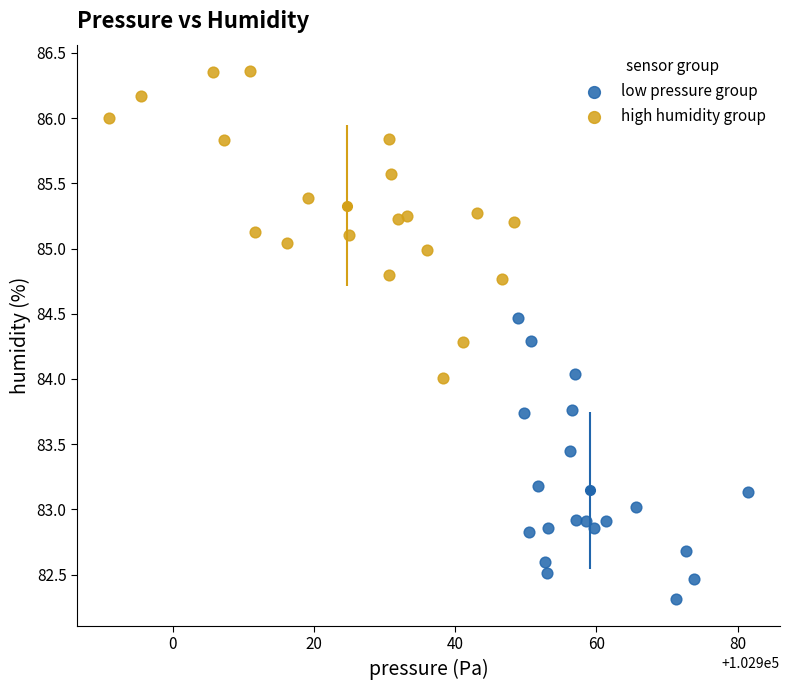

Which series contains the highest Y value?

high humidity group